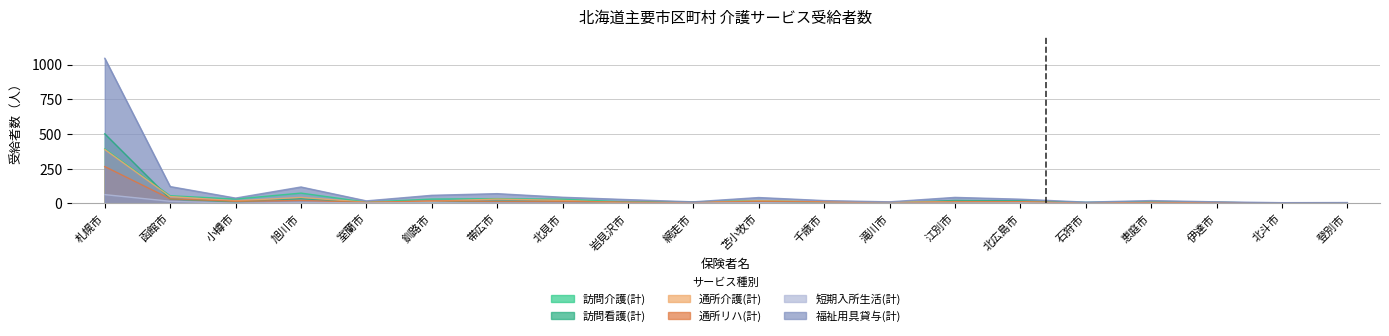

What is the value of the 通所介護(計) point at the 9th from the left?

4